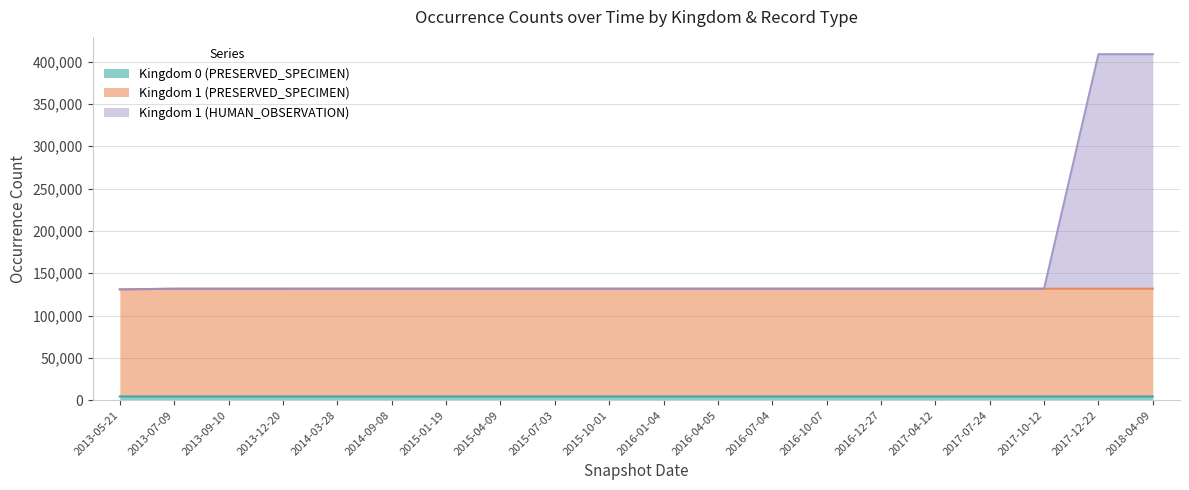

Does the chart have visible grid lines?

Yes